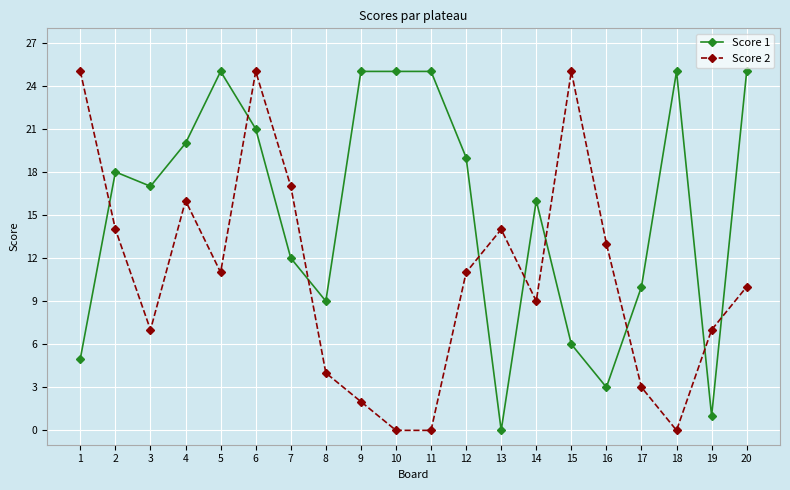

Count the number of data series in this chart.

2